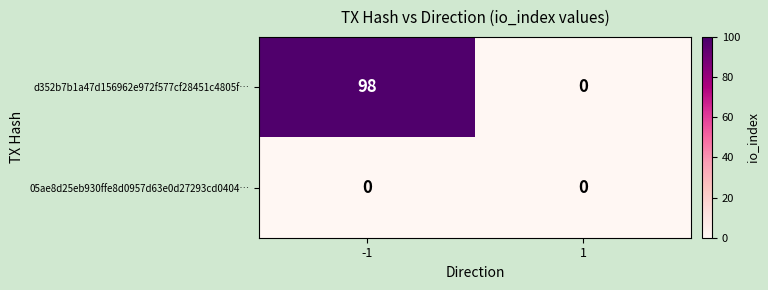

Which series has the widest spread of values?

d352b7b1a47d156962e972f577cf28451c4805f…